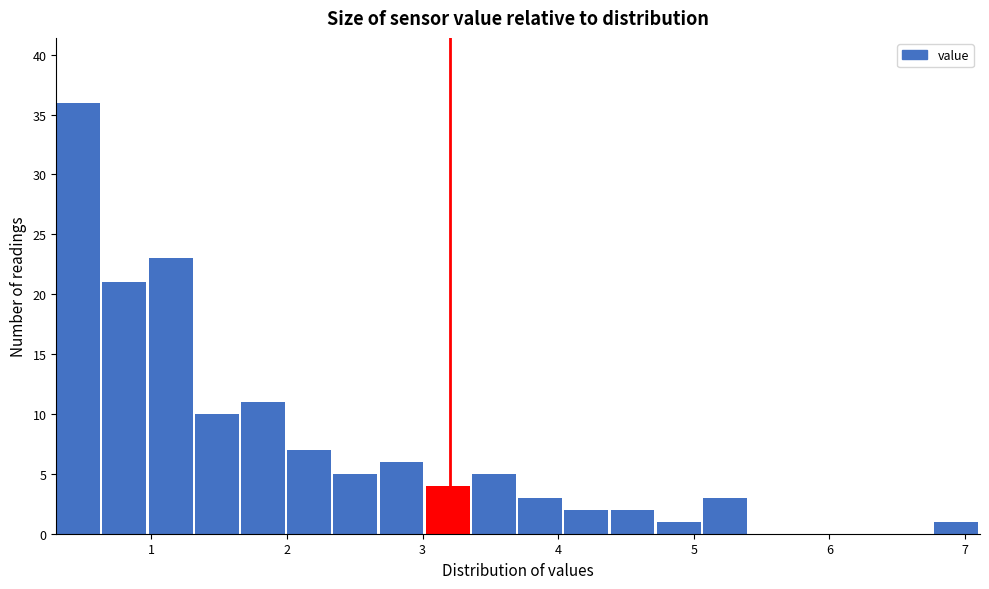

Read against the x-axis, roughly where is the centre of the tallest bar?

0.5